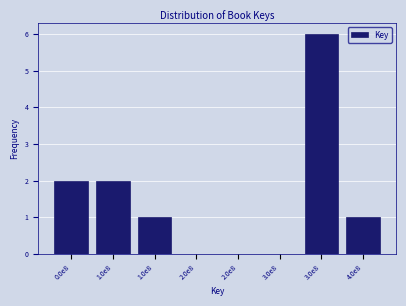

Count the number of categories in the chart.

8